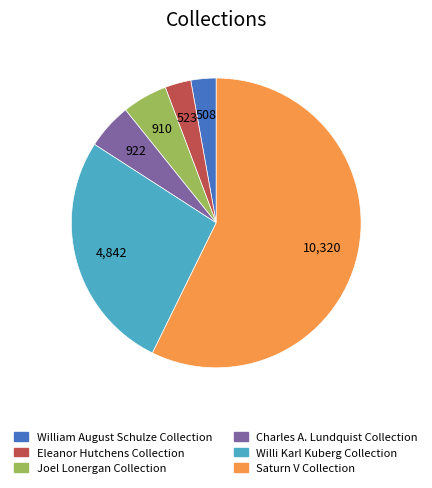

What is the ratio of the value at Joel Lonergan Collection to the value at William August Schulze Collection?

1.8